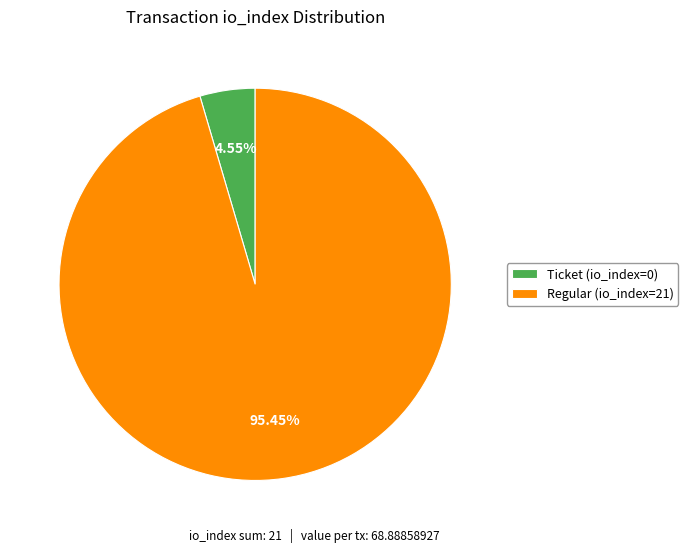

Is there a majority slice in this chart?

Yes